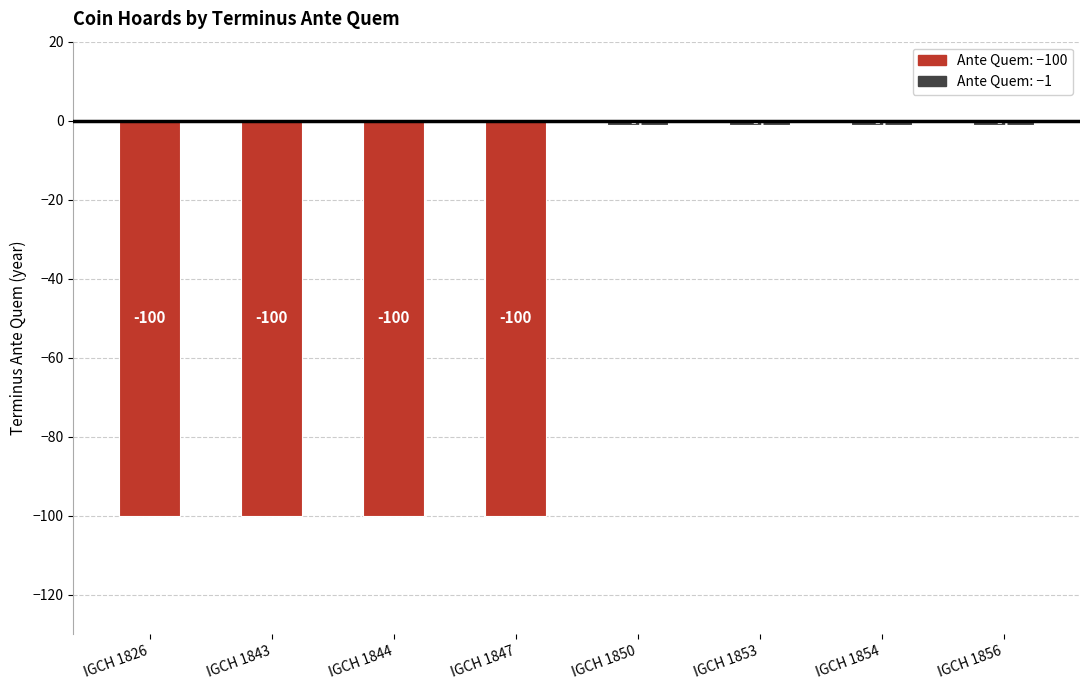

What is the smallest value displayed?

-100